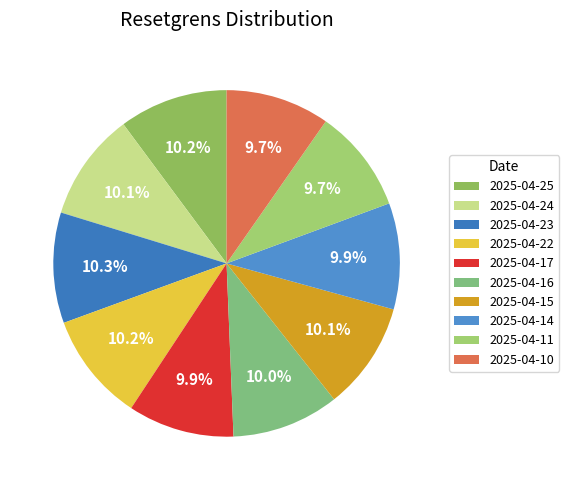

Count the number of slices in the pie.

10